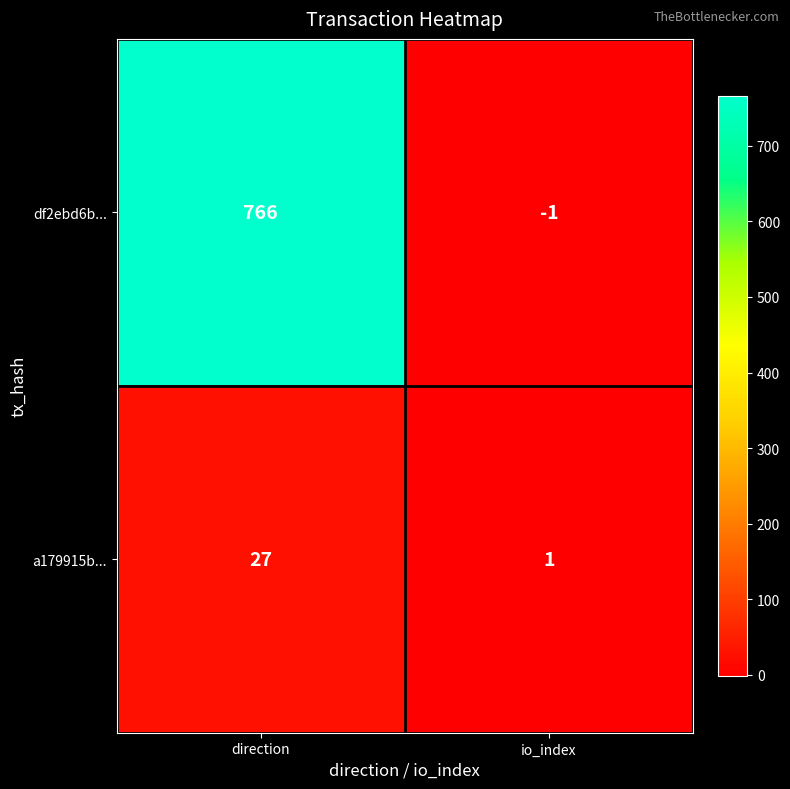

Which category has the lowest value across all series?

io_index